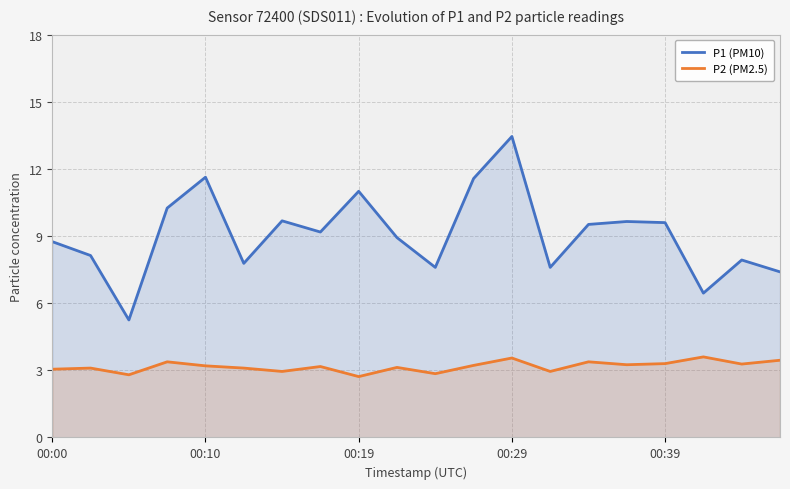

How many lines are shown in the chart?

2